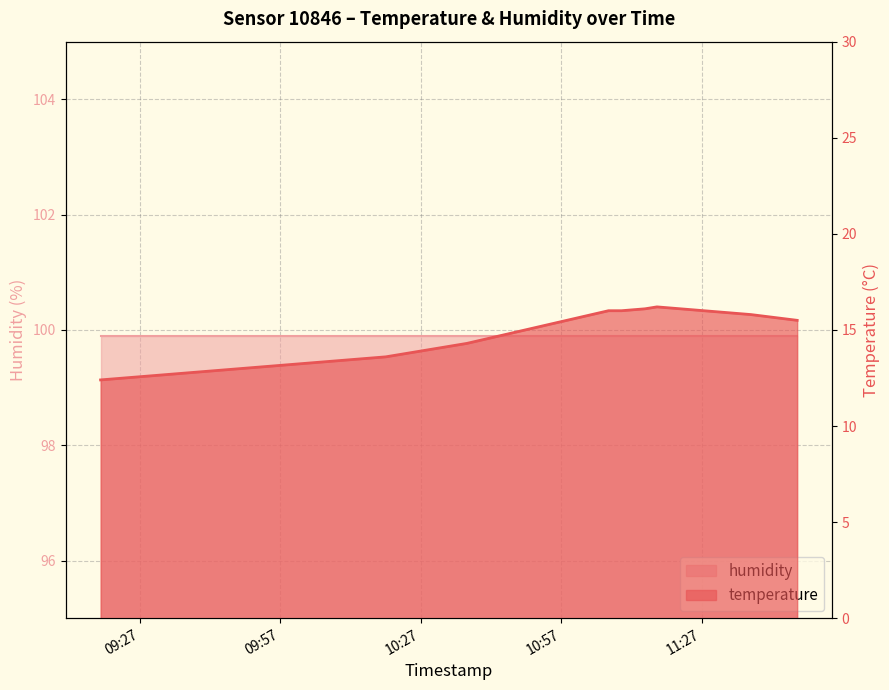

Reading left to right, list all the values displayed in this chart.

12.4	13.6	14.3	16.0	16.0	16.1	16.2	15.8	15.5